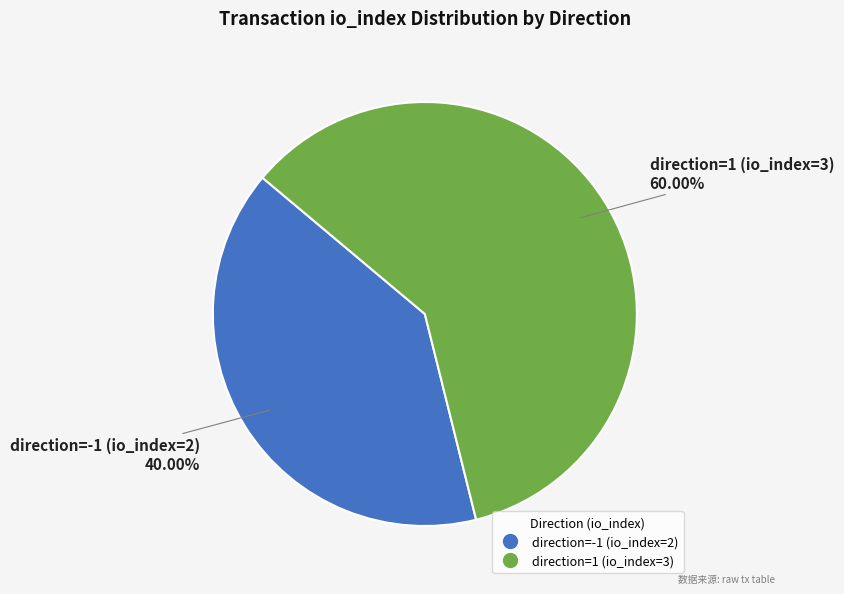

What percentage do direction=1 (io_index=3) and direction=-1 (io_index=2) together represent?

100.0%